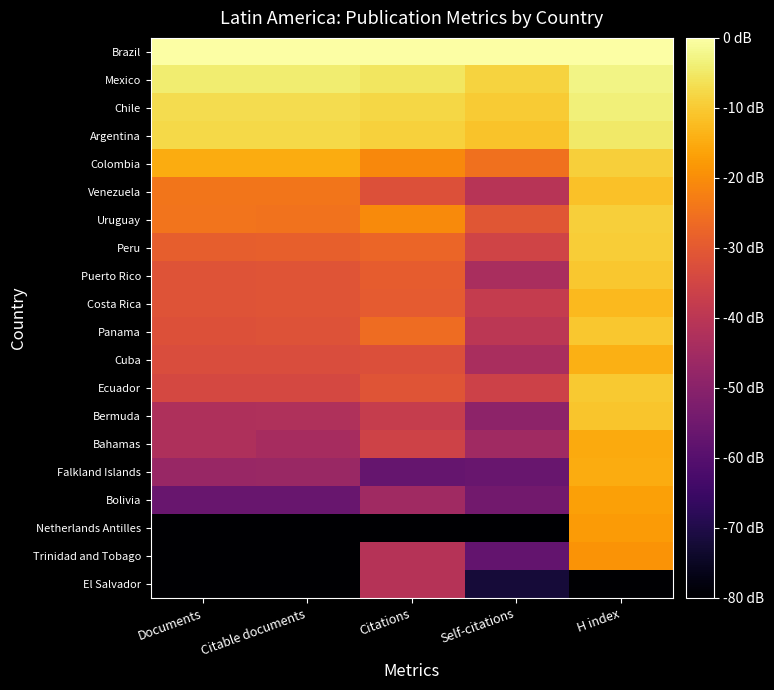

At which category is the sum across all series the highest?

H index